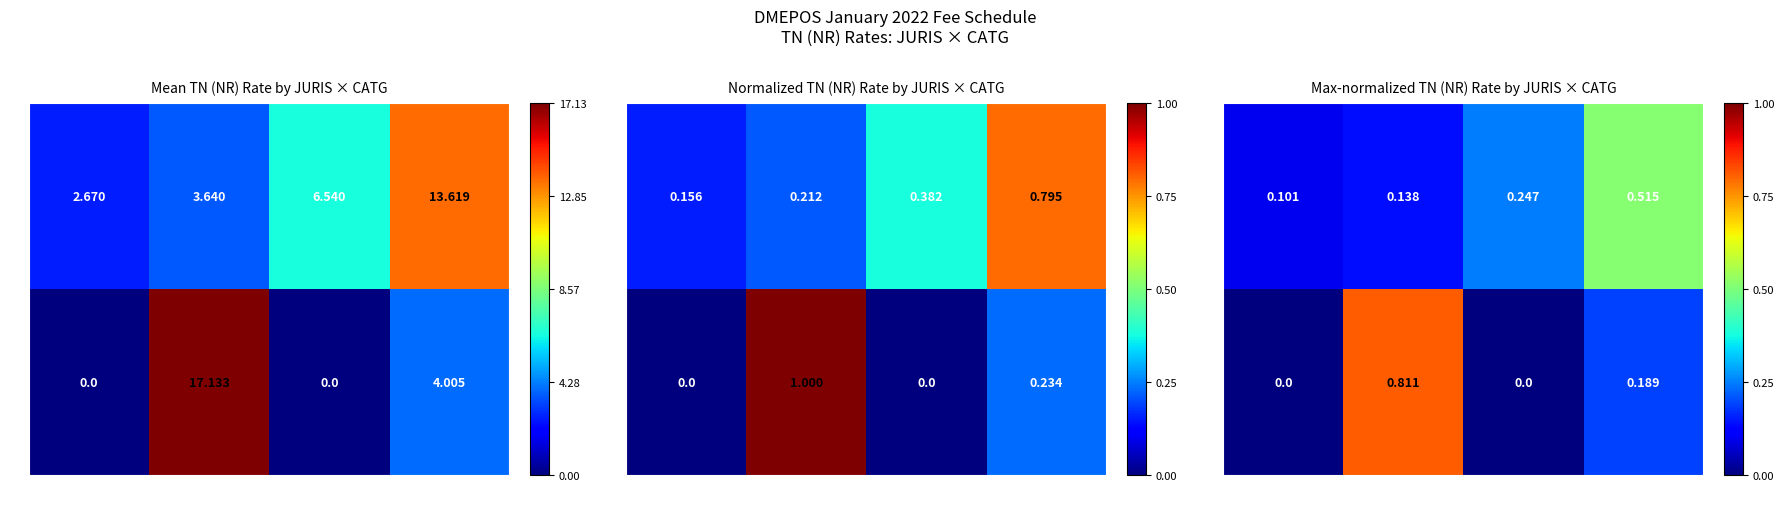

The value of D at OS is 0.2. True or false?

False